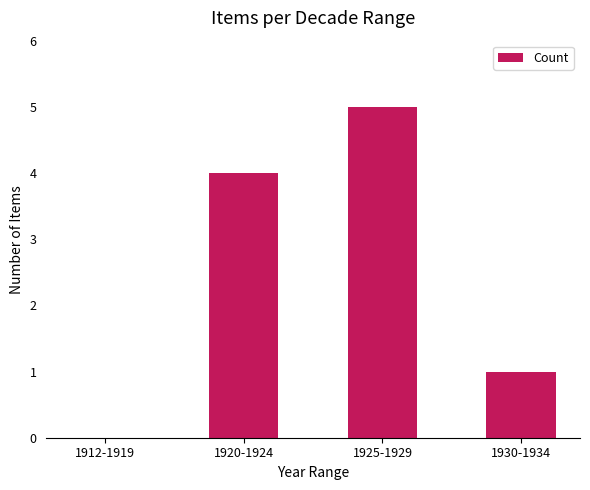

Reading left to right, what are all the values shown in this chart?

1912-1919=0	1920-1924=4	1925-1929=5	1930-1934=1